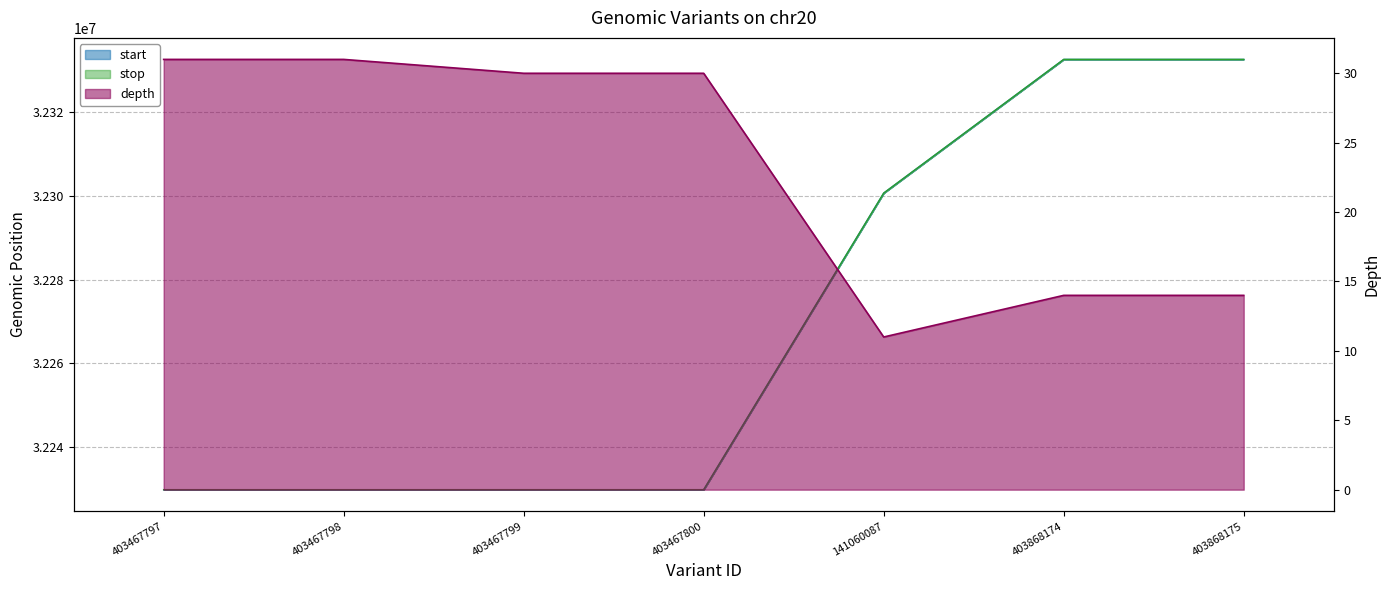

Between 403467800 and 403868175, which is larger?

403868175